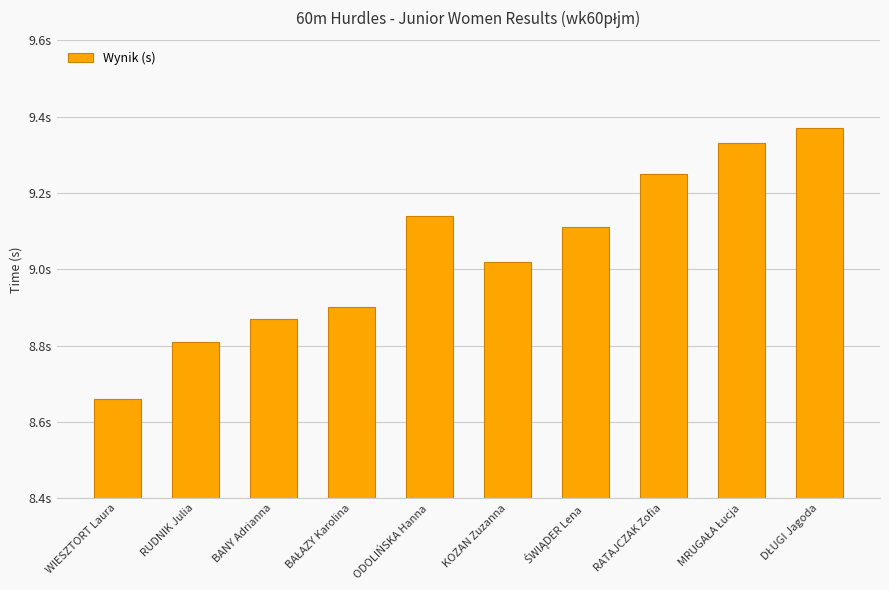

Are the bars horizontal?

No